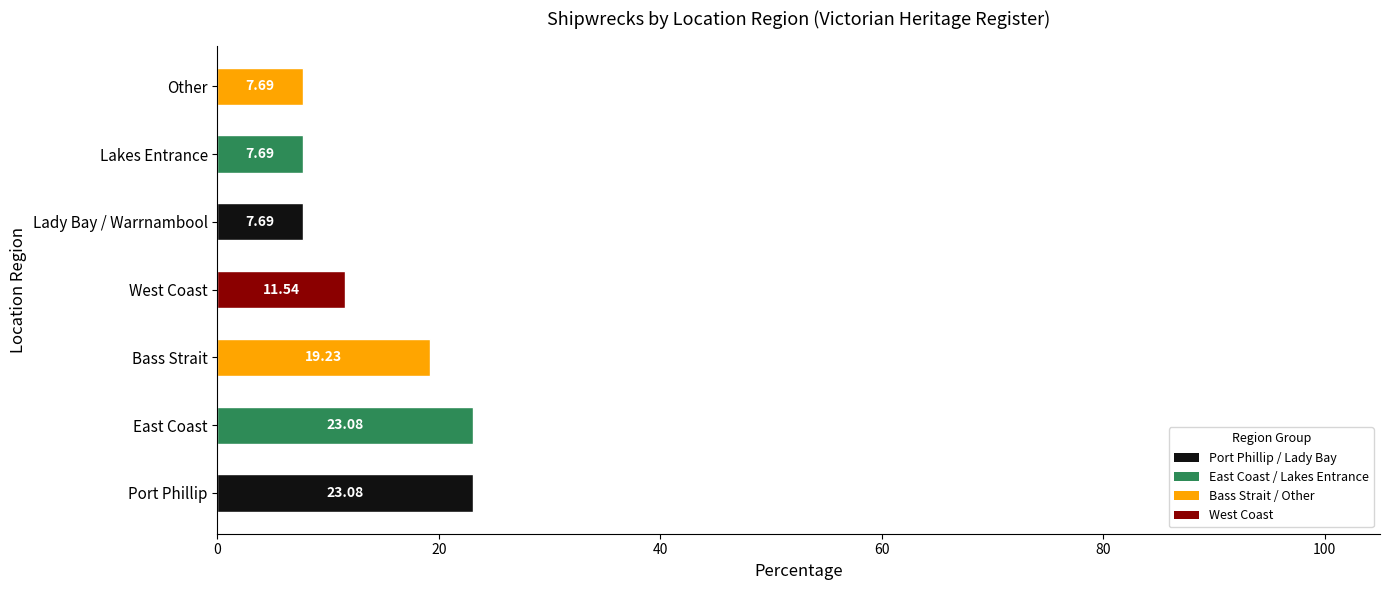

Where is the data nearest to the value 15?

West Coast